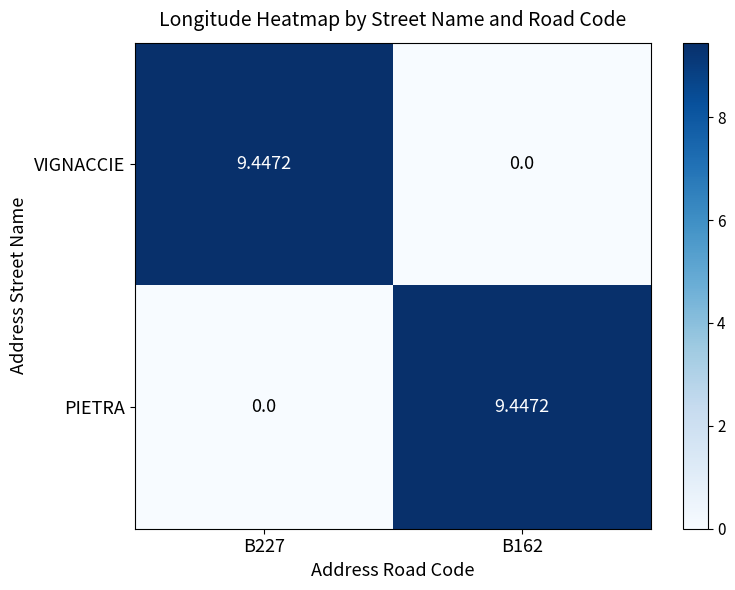

At B162, list the series in order from smallest to largest.

VIGNACCIE, PIETRA